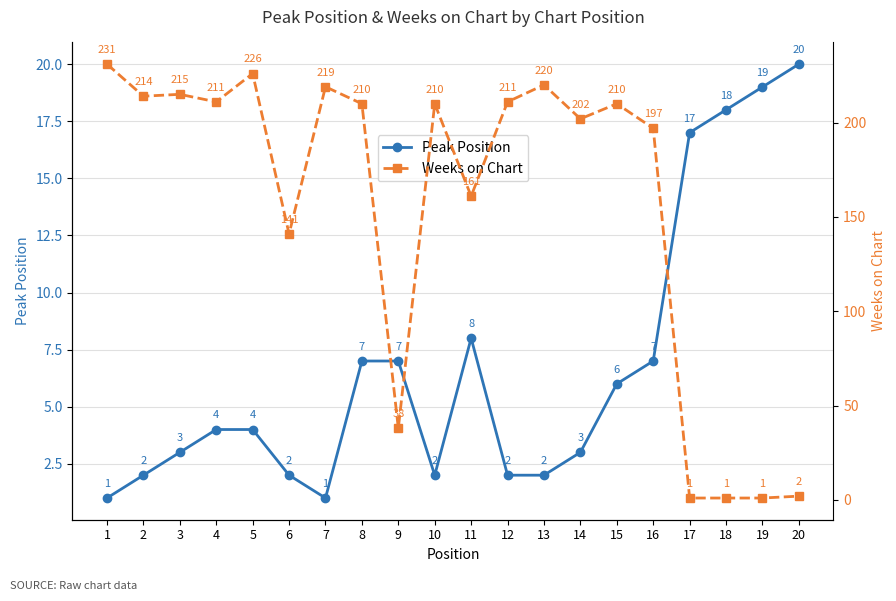

What is the difference between the Weeks on Chart values at 10 and 19?

209